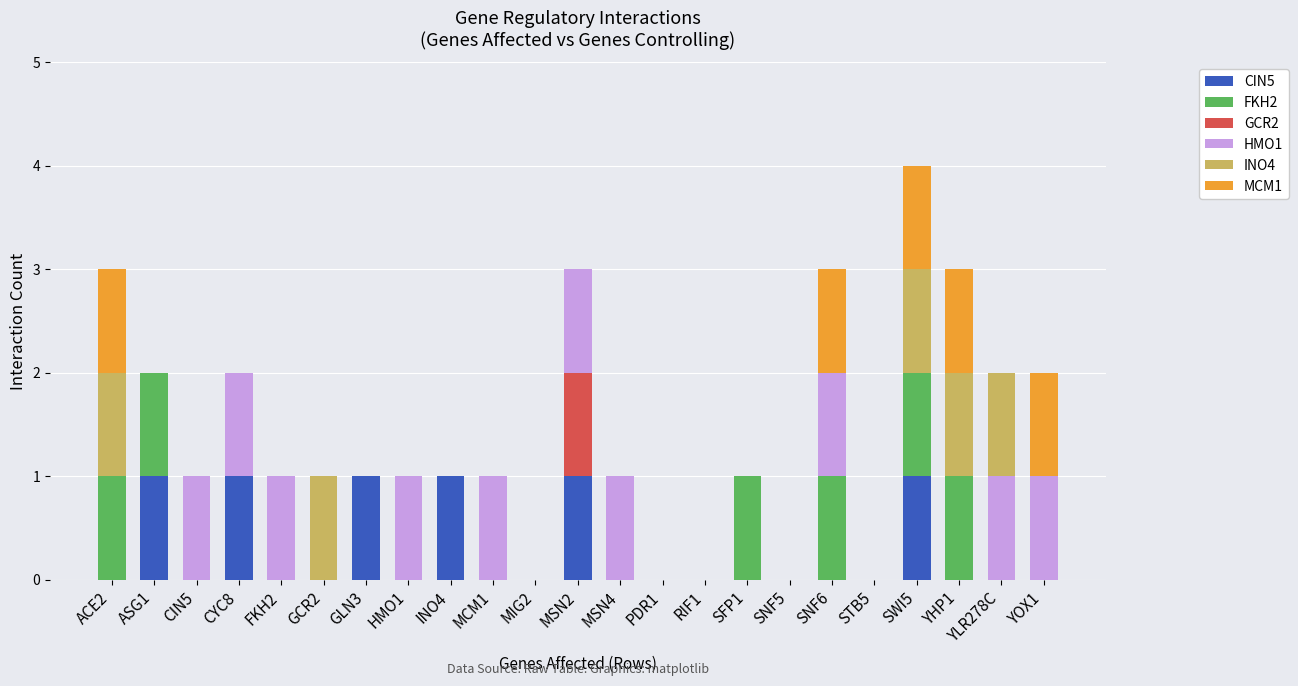

What are all the series names shown in the legend?

CIN5, FKH2, GCR2, HMO1, INO4, MCM1